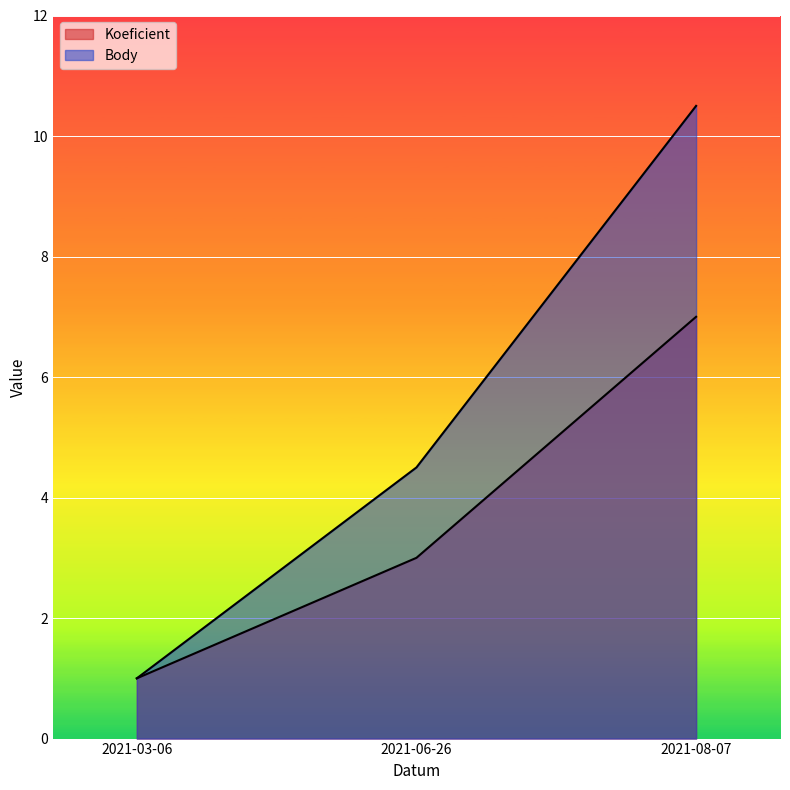

What is the value of the Koeficient point at the 1st from the left?

1.0